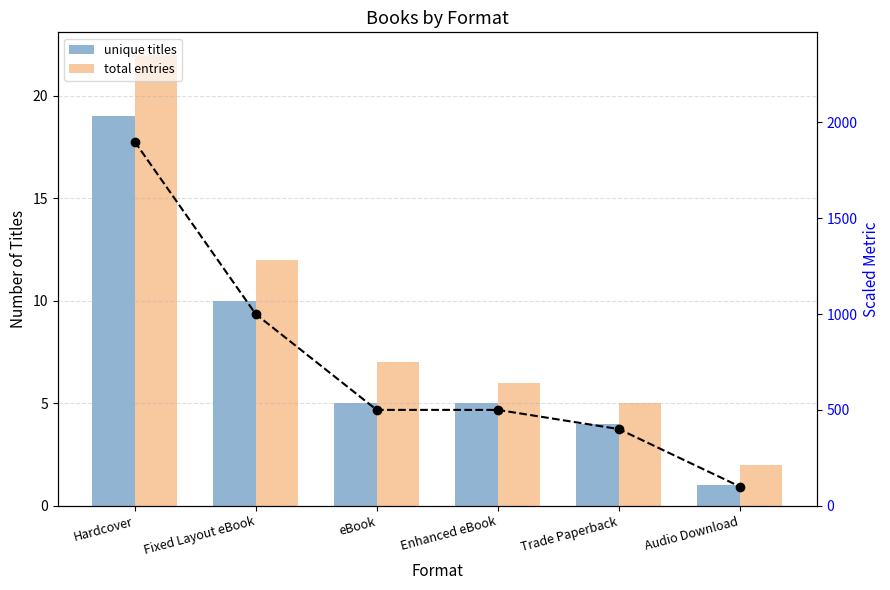

At which category is the sum across all series the highest?

Hardcover